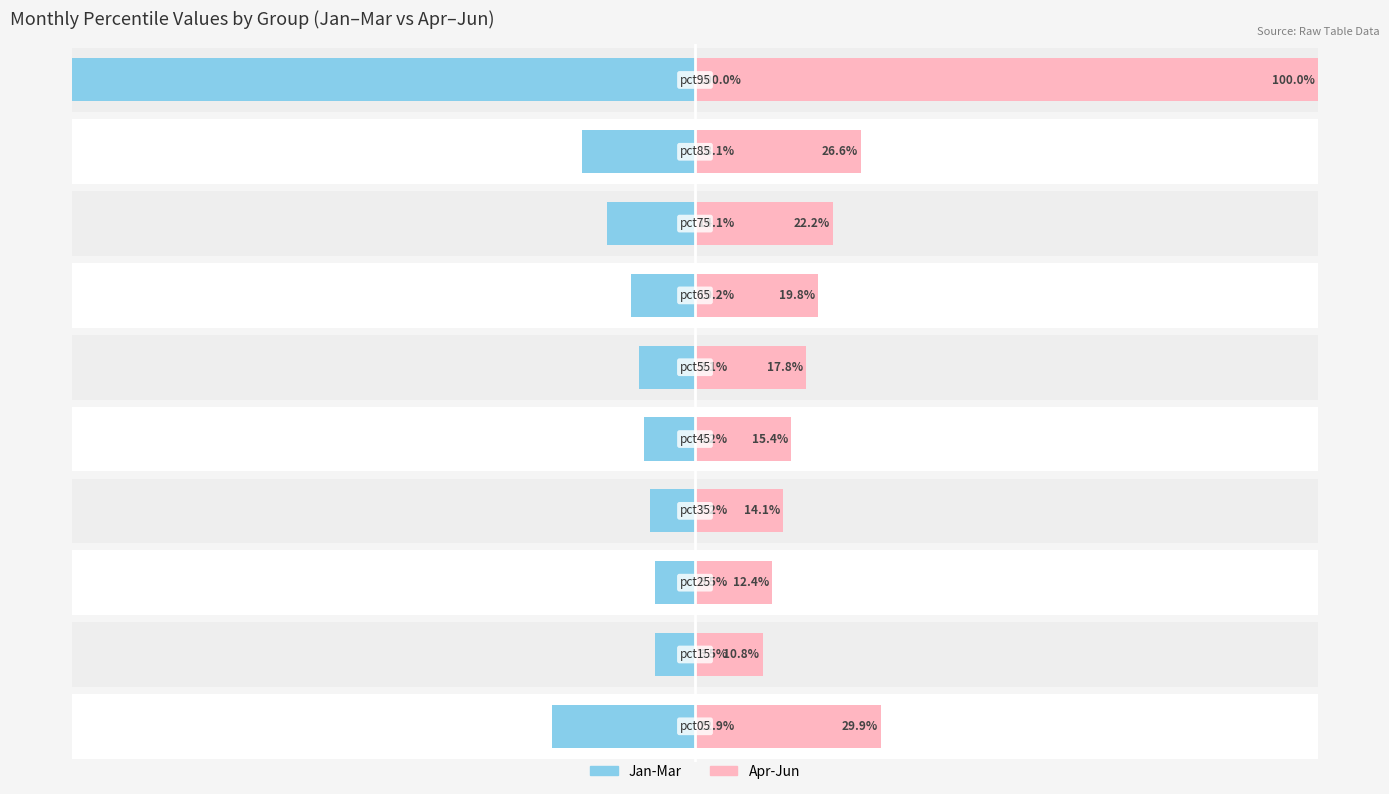

The value of Apr-Jun at 1 is 19.0. True or false?

False